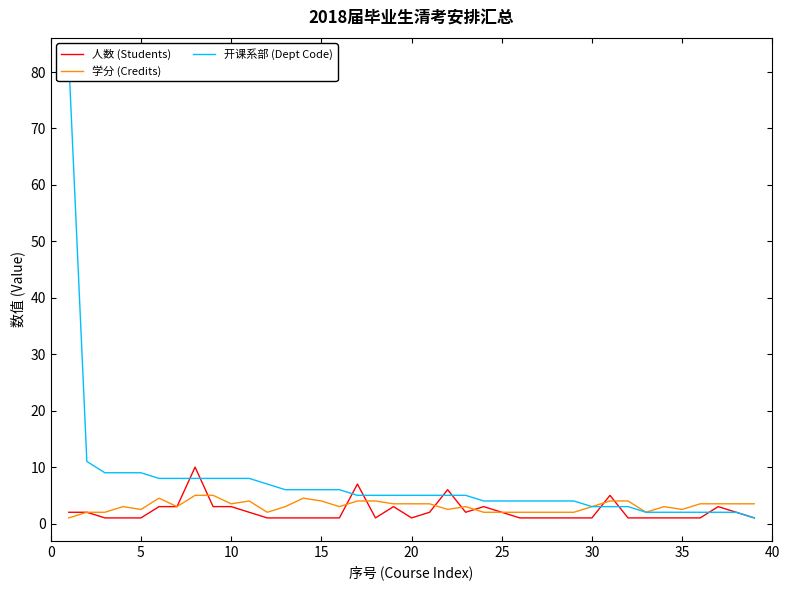

How many distinct data groups are displayed?

3